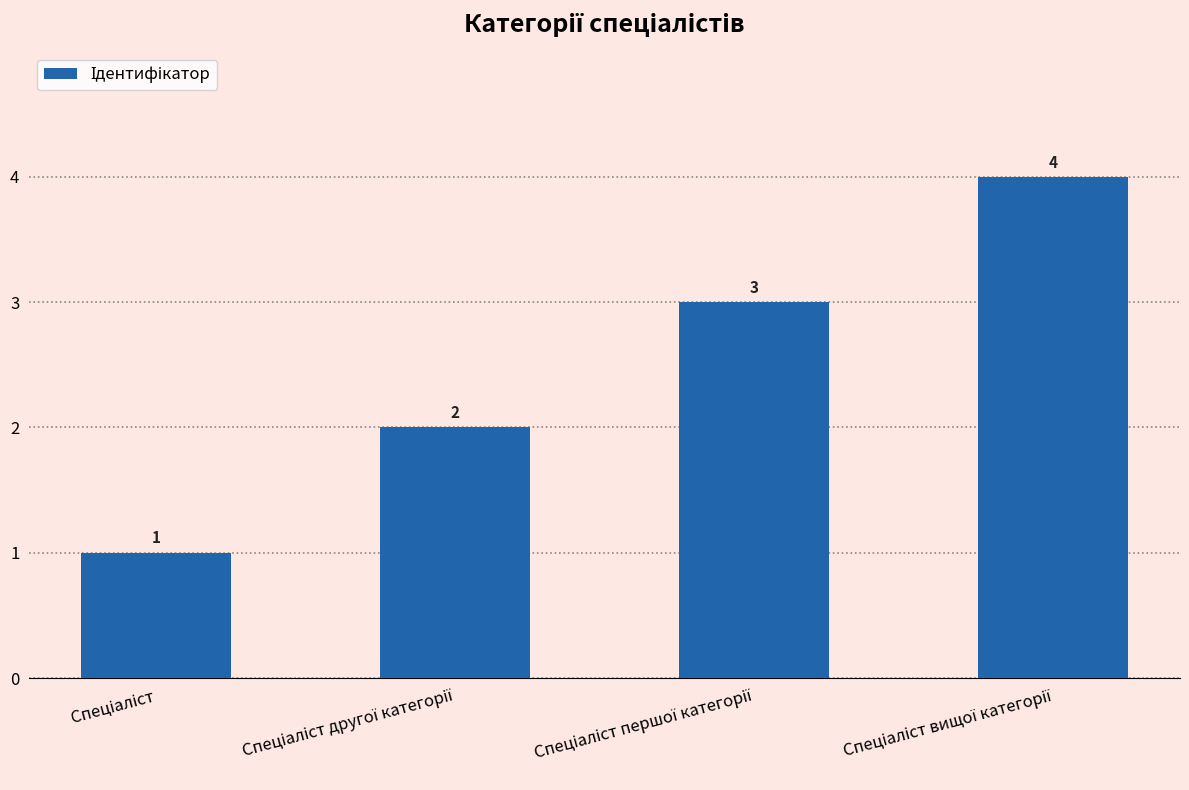

How many values are between 2 and 4?

3